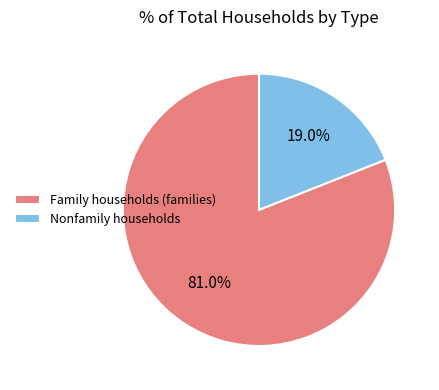

To the nearest percent, what is the difference between the largest and smallest slice percentages?

62%